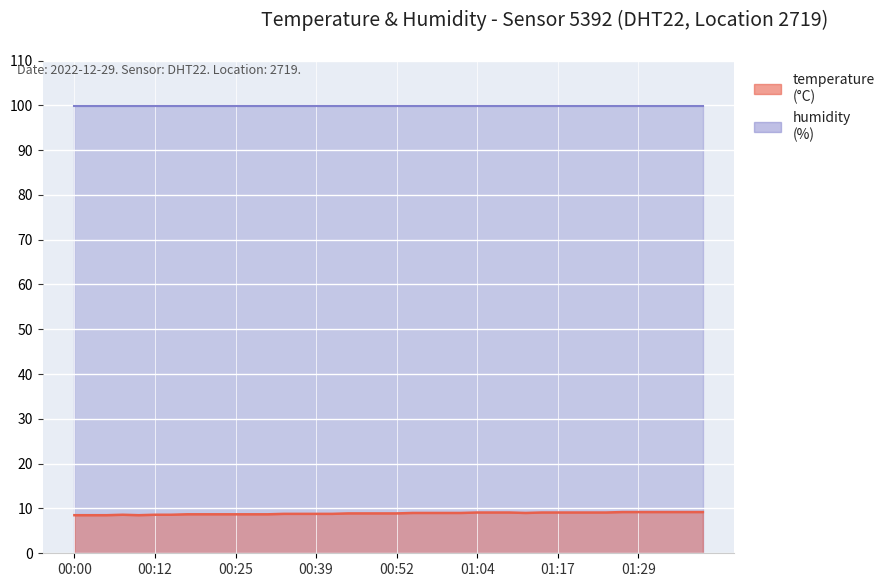

Rank the categories by value from lowest to highest.

00:00, 00:02, 00:05, 00:09, 00:07, 00:12, 00:15, 00:17, 00:20, 00:23, 00:25, 00:28, 00:31, 00:34, 00:36, 00:39, 00:42, 00:44, 00:47, 00:49, 00:52, 00:54, 00:57, 00:59, 01:02, 01:12, 01:04, 01:06, 01:09, 01:14, 01:17, 01:19, 01:21, 01:24, 01:26, 01:29, 01:31, 01:34, 01:36, 01:39